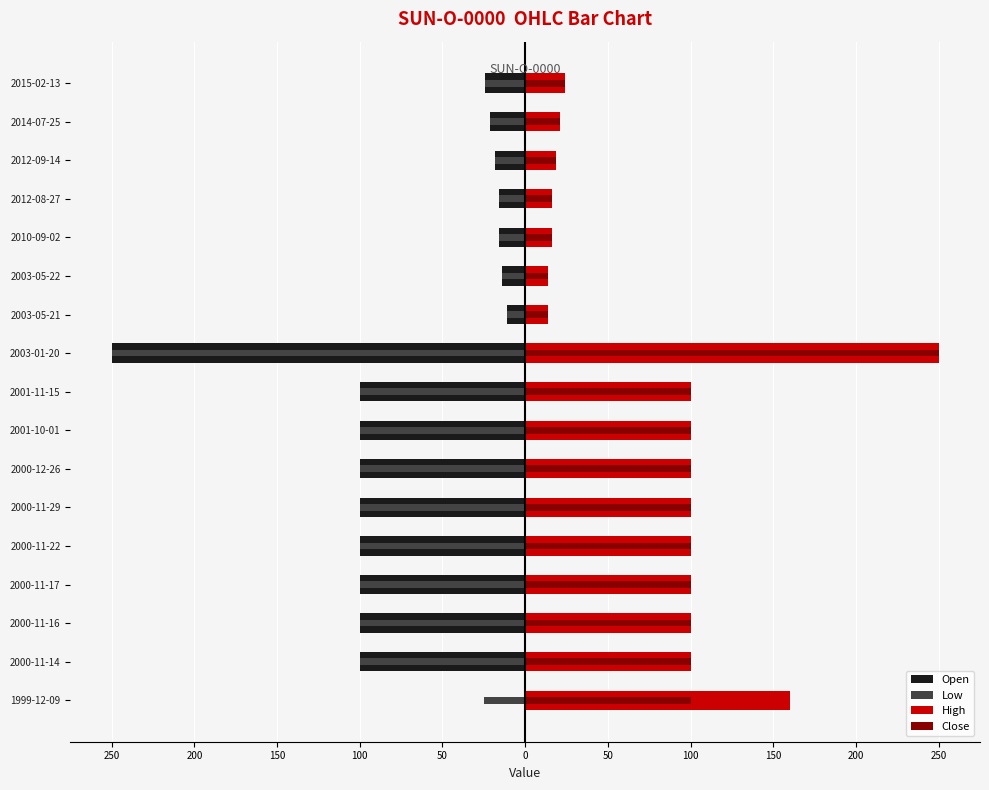

Is it true that High equals 100.0 at 2001-10-01?

True